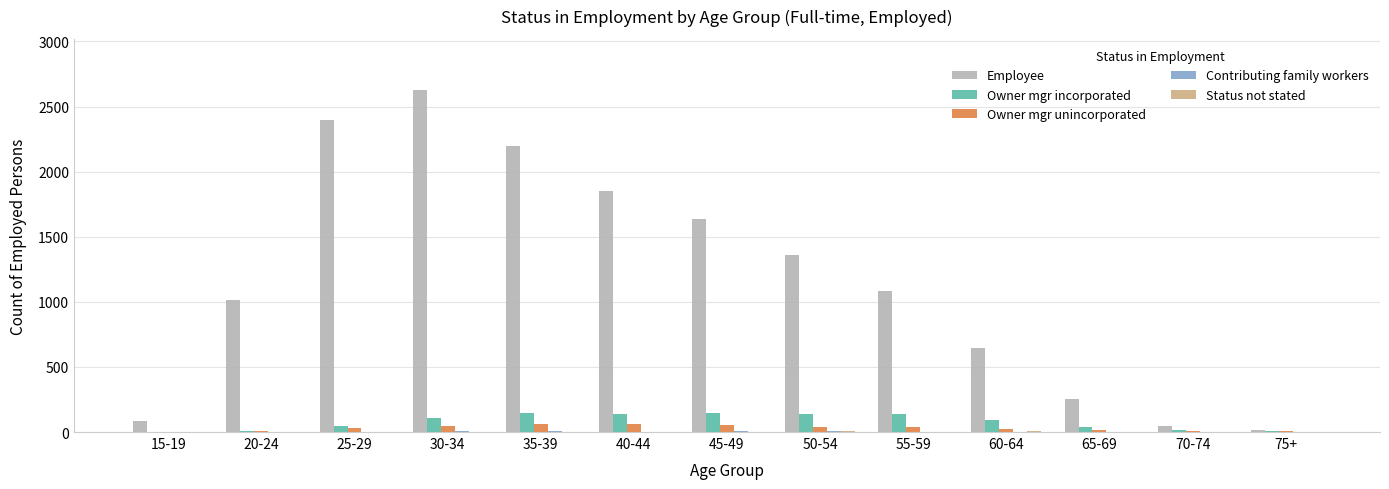

What is the sum of the Owner mgr unincorporated values at 45-49 and 50-54?

93